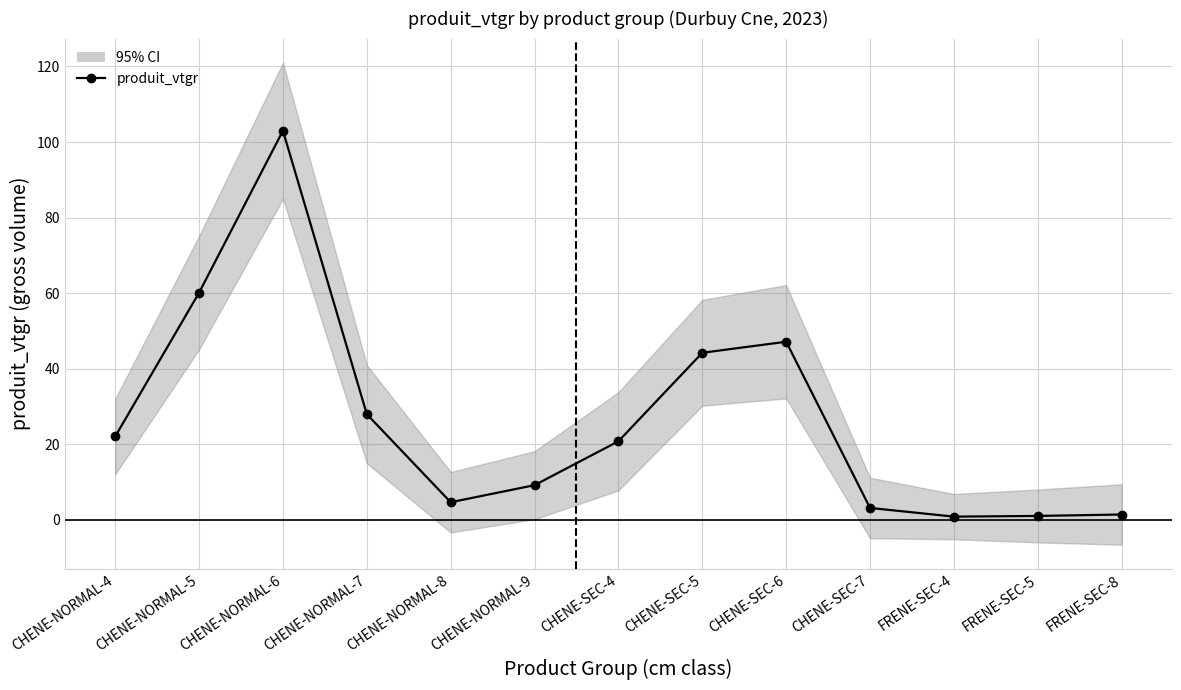

Approximately how many times larger is the value at CHENE-NORMAL-4 compared to CHENE-SEC-6?

0.5